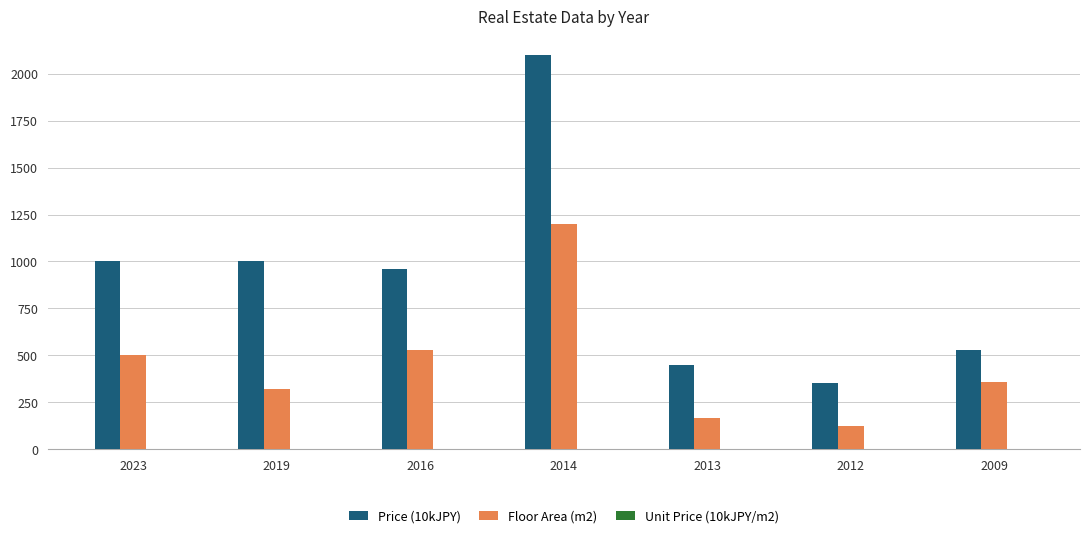

At which category does the chart reach its peak across all series?

2014